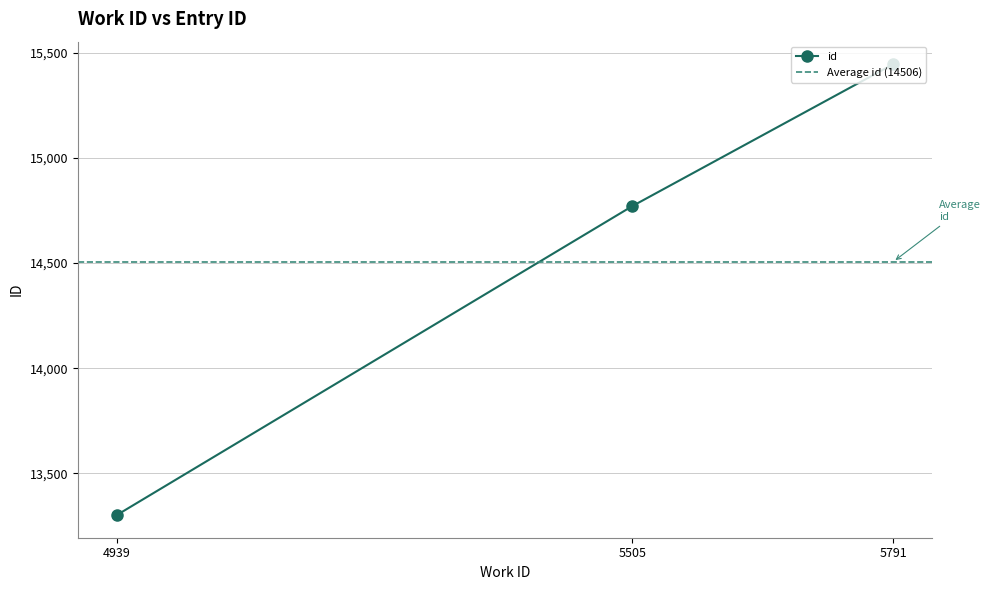

True or false: the data shows 20444 at 5505.

False